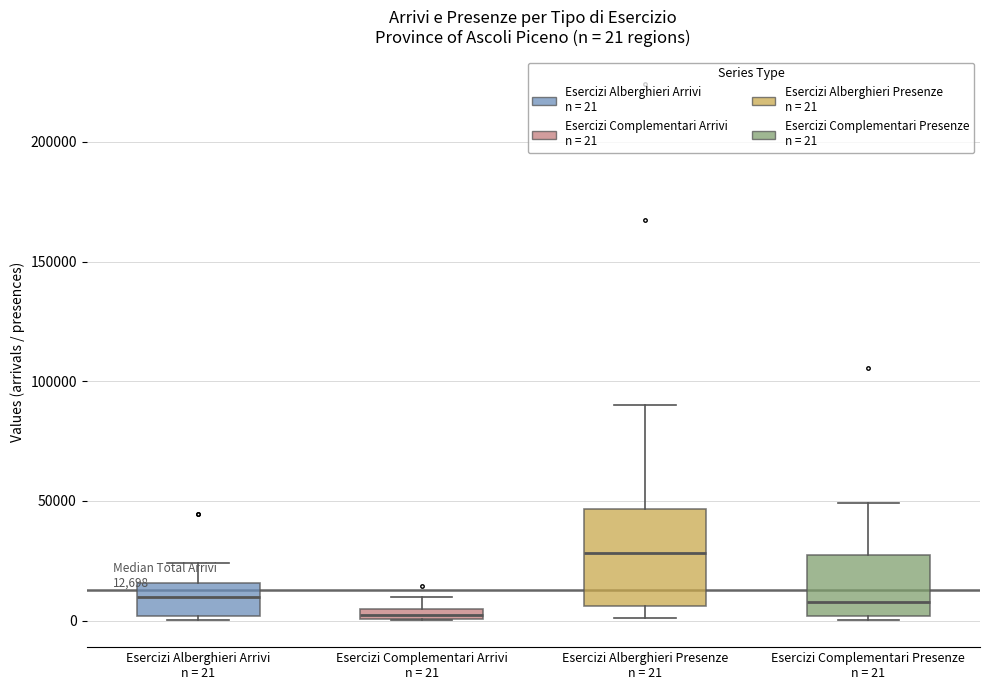

Which box's median line is the lowest?

Esercizi Complementari Arrivi n = 21